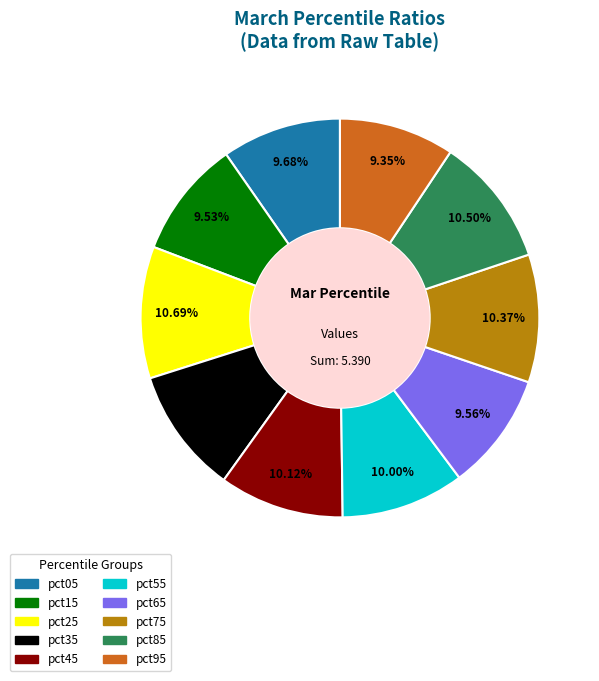

Count the number of slices in the pie.

10